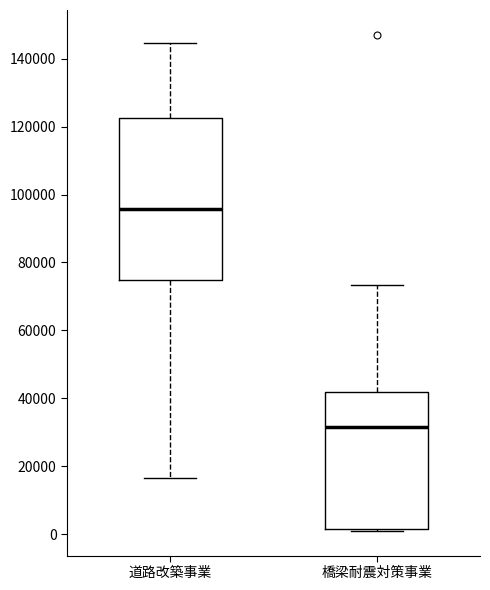

Comparing the boxes themselves (not the whiskers), which one is the tallest?

道路改築事業